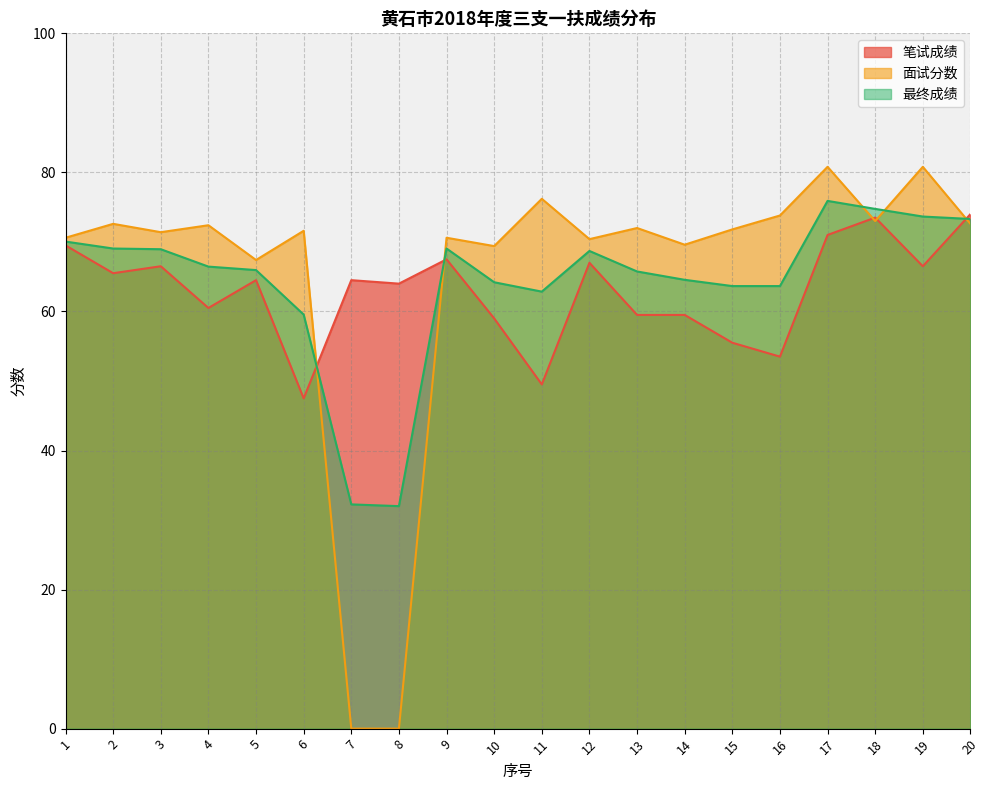

What is the value of the 最终成绩 point at the 11th from the left?

62.9